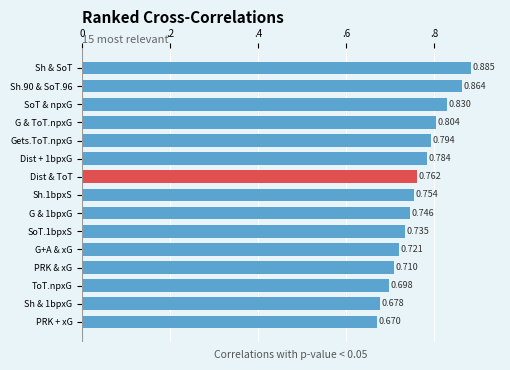

Does the chart contain any negative values?

No